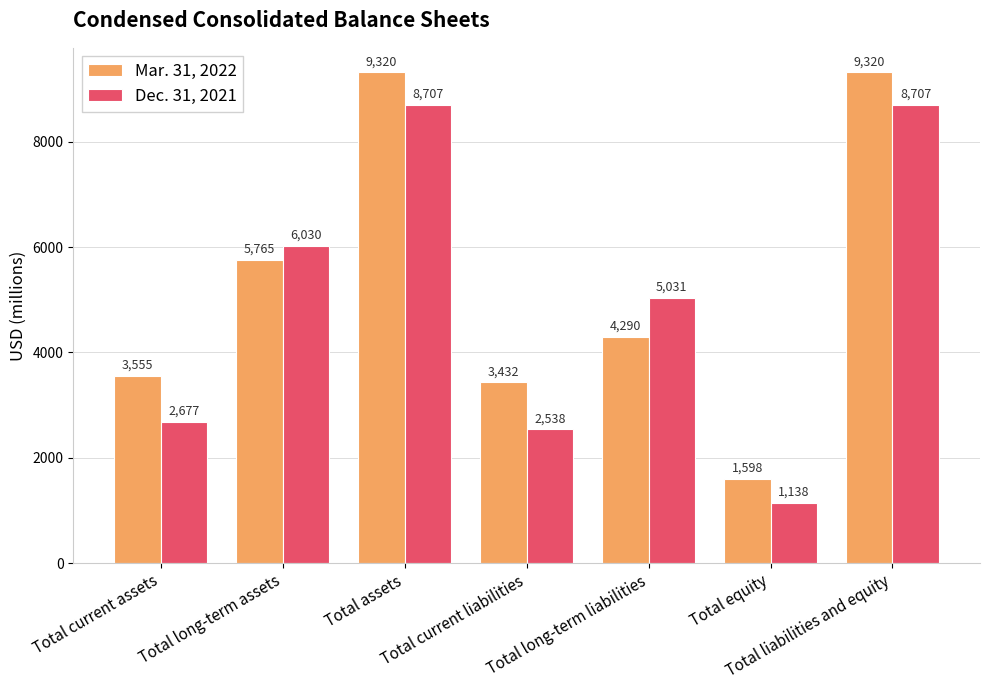

What is the smallest value displayed?

1138